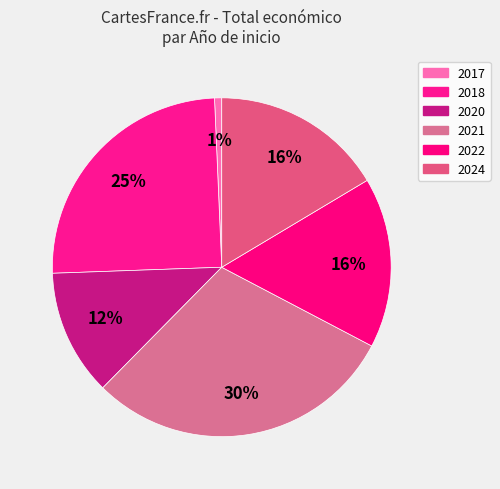

Which slice is the smallest?

2017